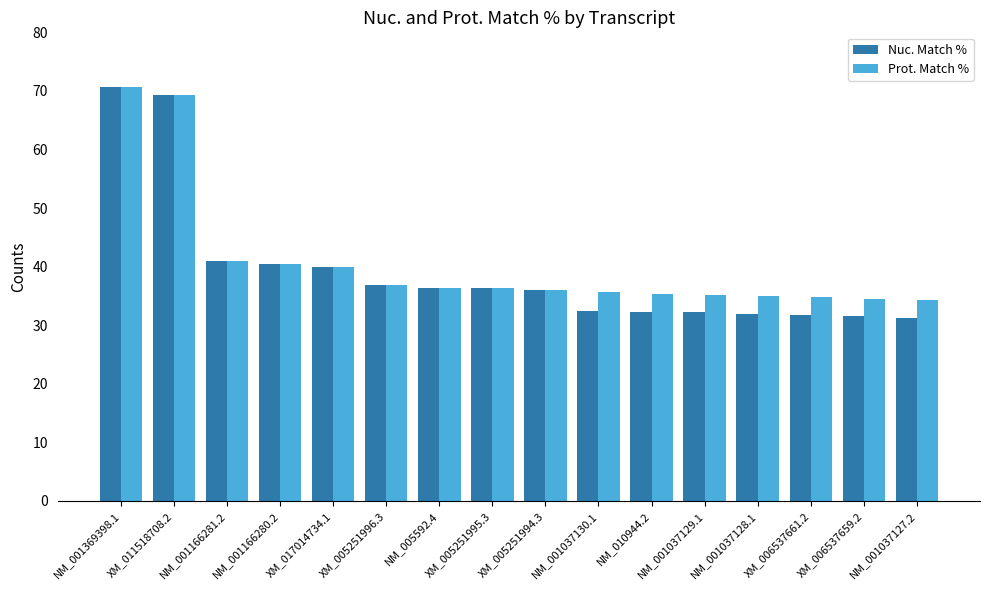

What is the maximum value for Prot. Match %?

70.6